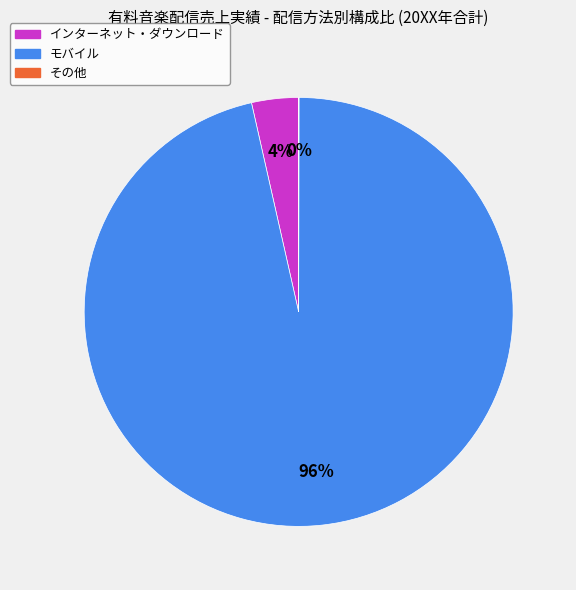

Is the sum of インターネット・ダウンロード and モバイル greater than half?

Yes